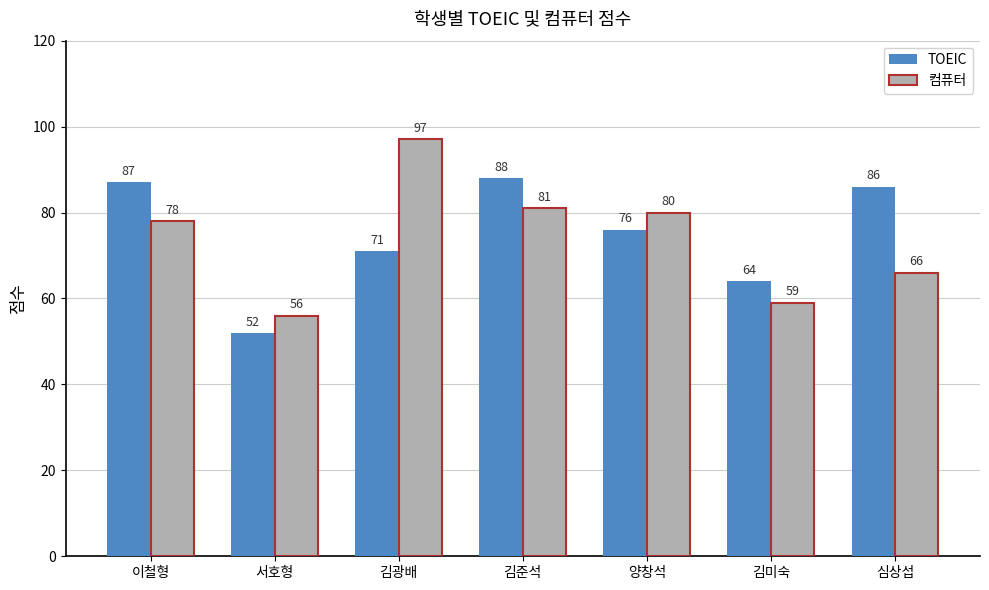

What is the total value across all series at 김준석?

169